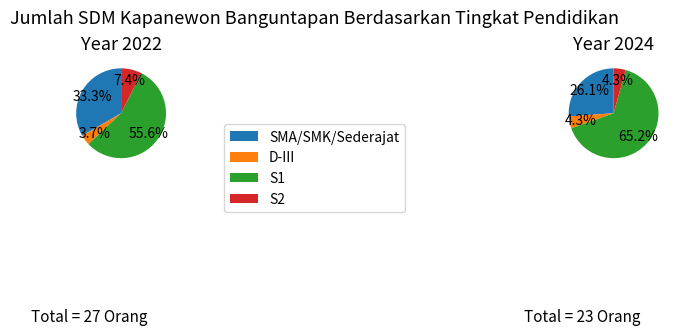

To the nearest percent, what percentage of the pie is S2?

7%